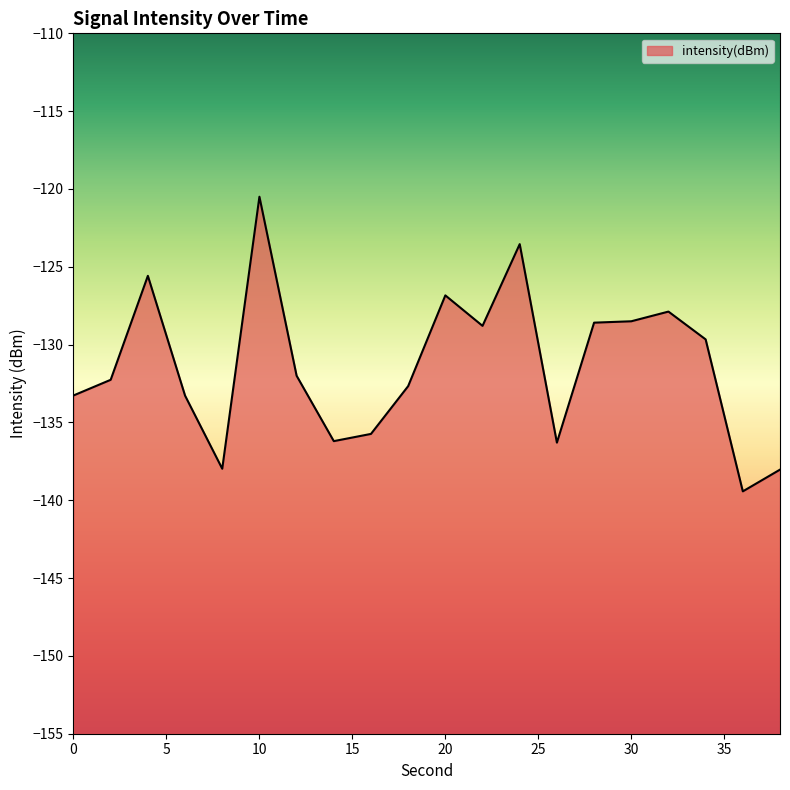

True or false: the data shows -127.9 at 32.

True